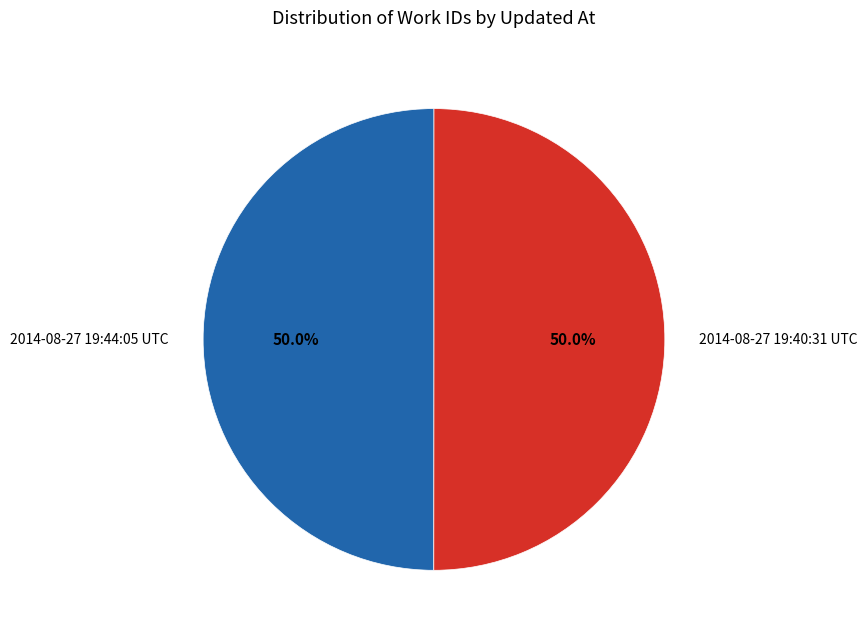

What is the ratio of the value at 2014-08-27 19:44:05 UTC to the value at 2014-08-27 19:40:31 UTC?

1.0